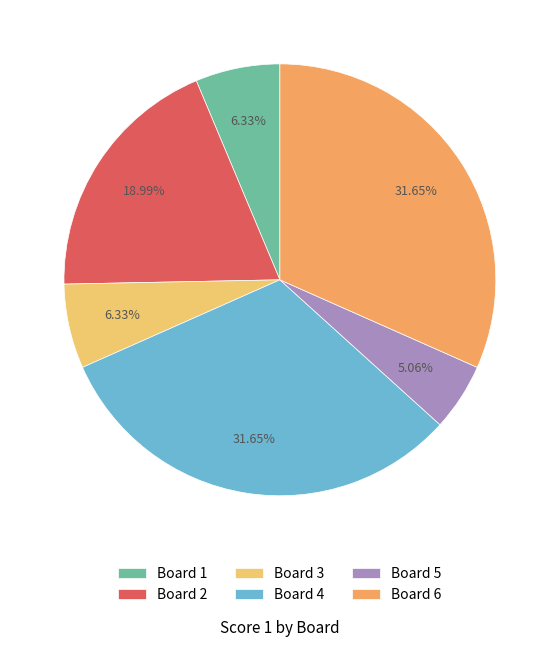

Combined, do Board 5 and Board 1 account for over 50%?

No